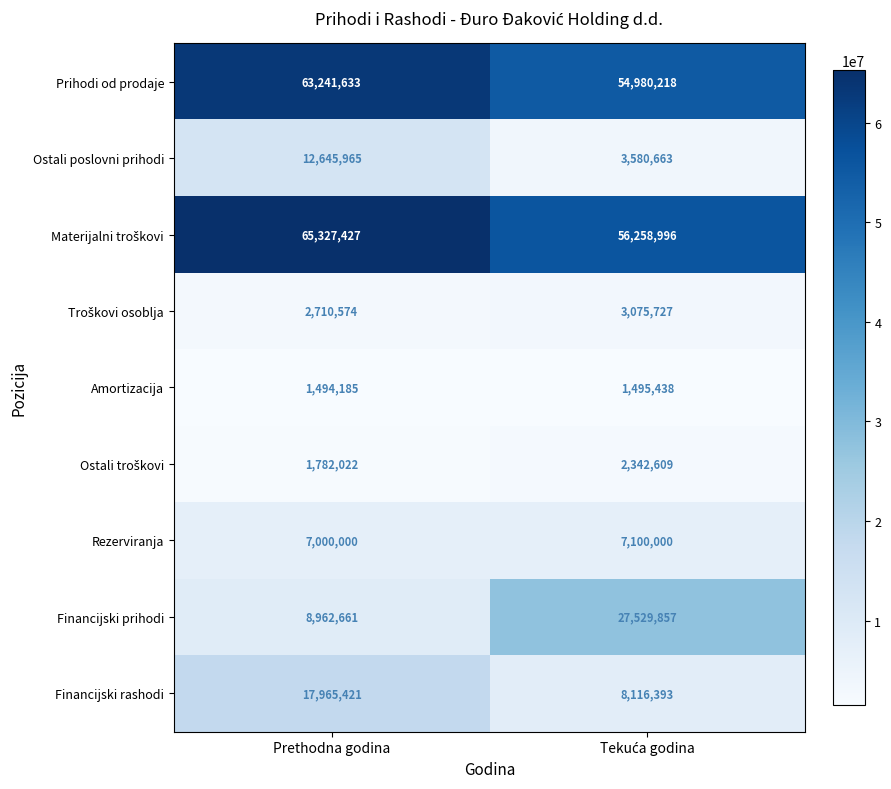

How many data points does each series have?

2